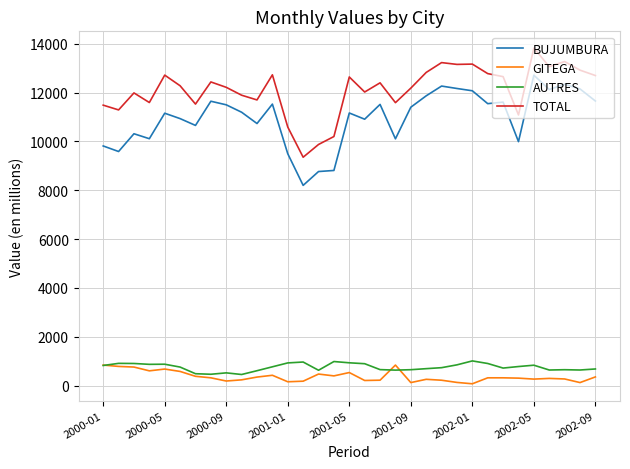

What is the average value of the AUTRES series?

756.9